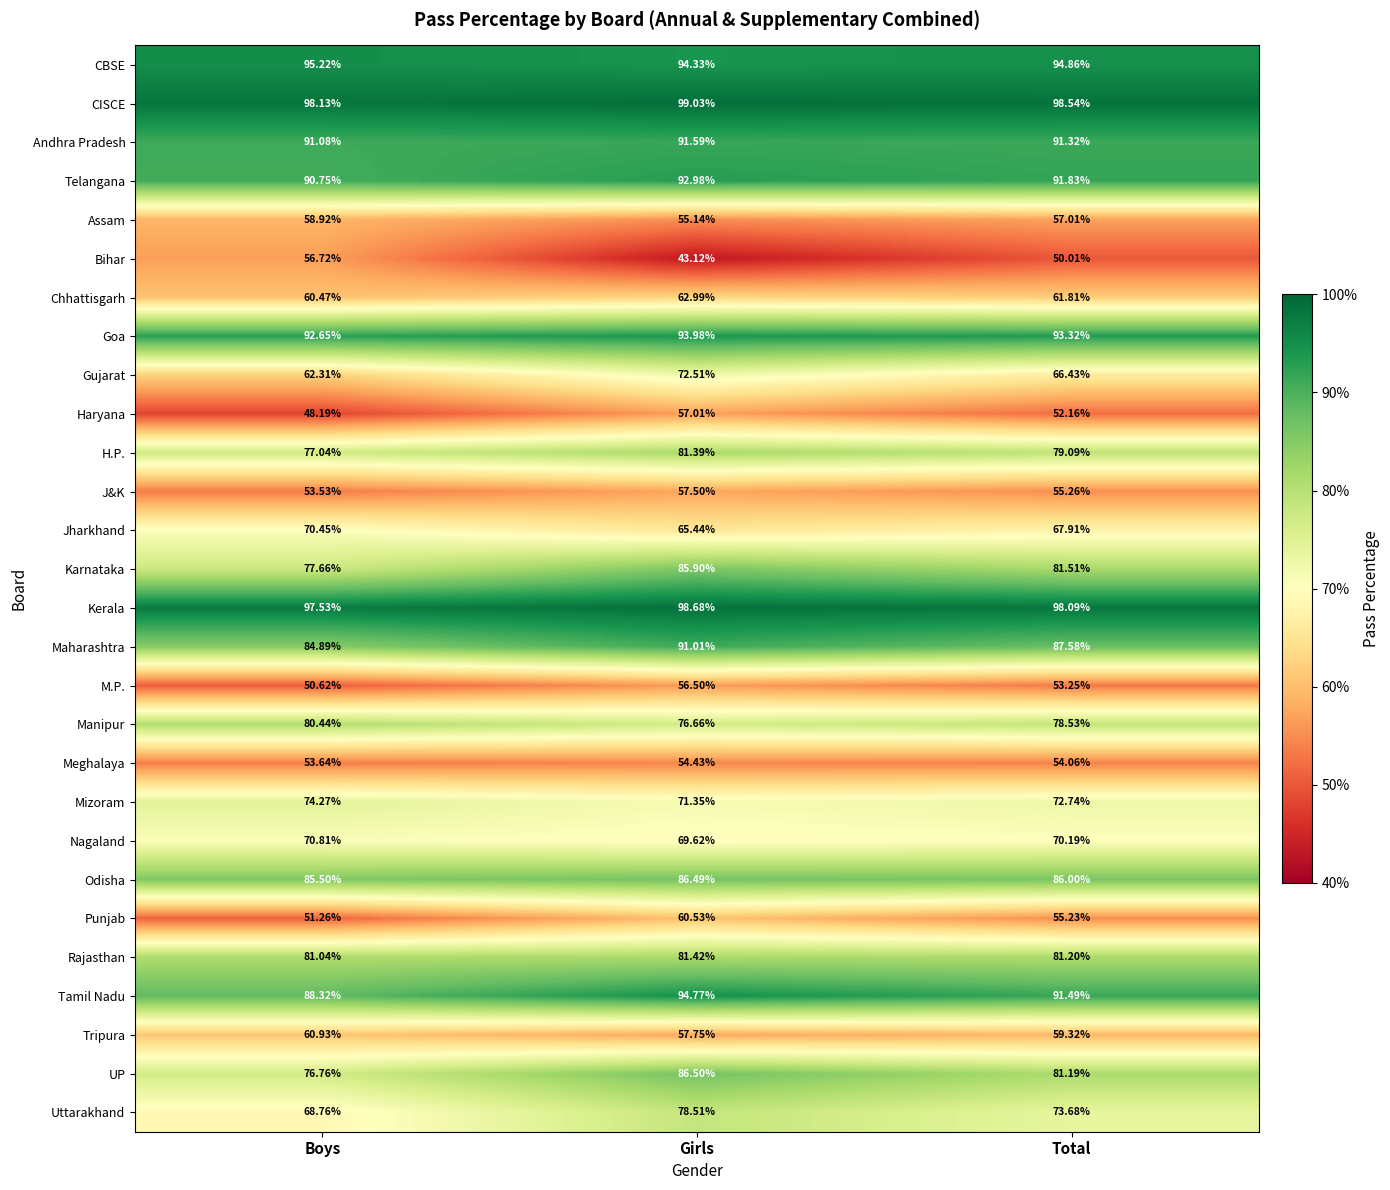

At which category is the sum across all series the highest?

Girls